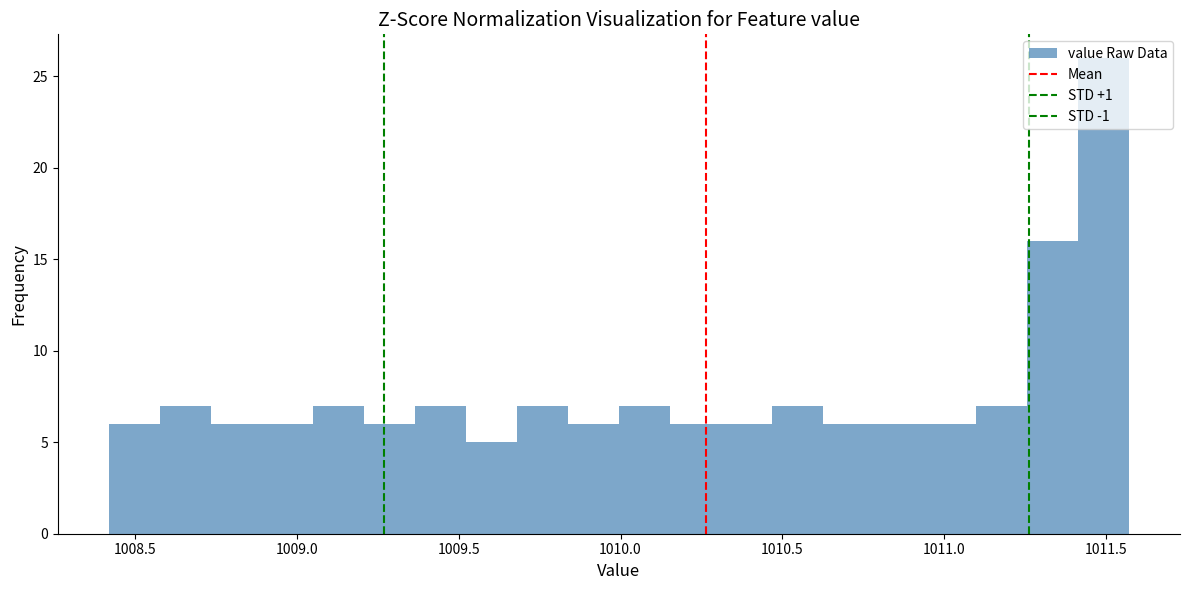

Read against the x-axis, roughly where is the centre of the tallest bar?

1011.50